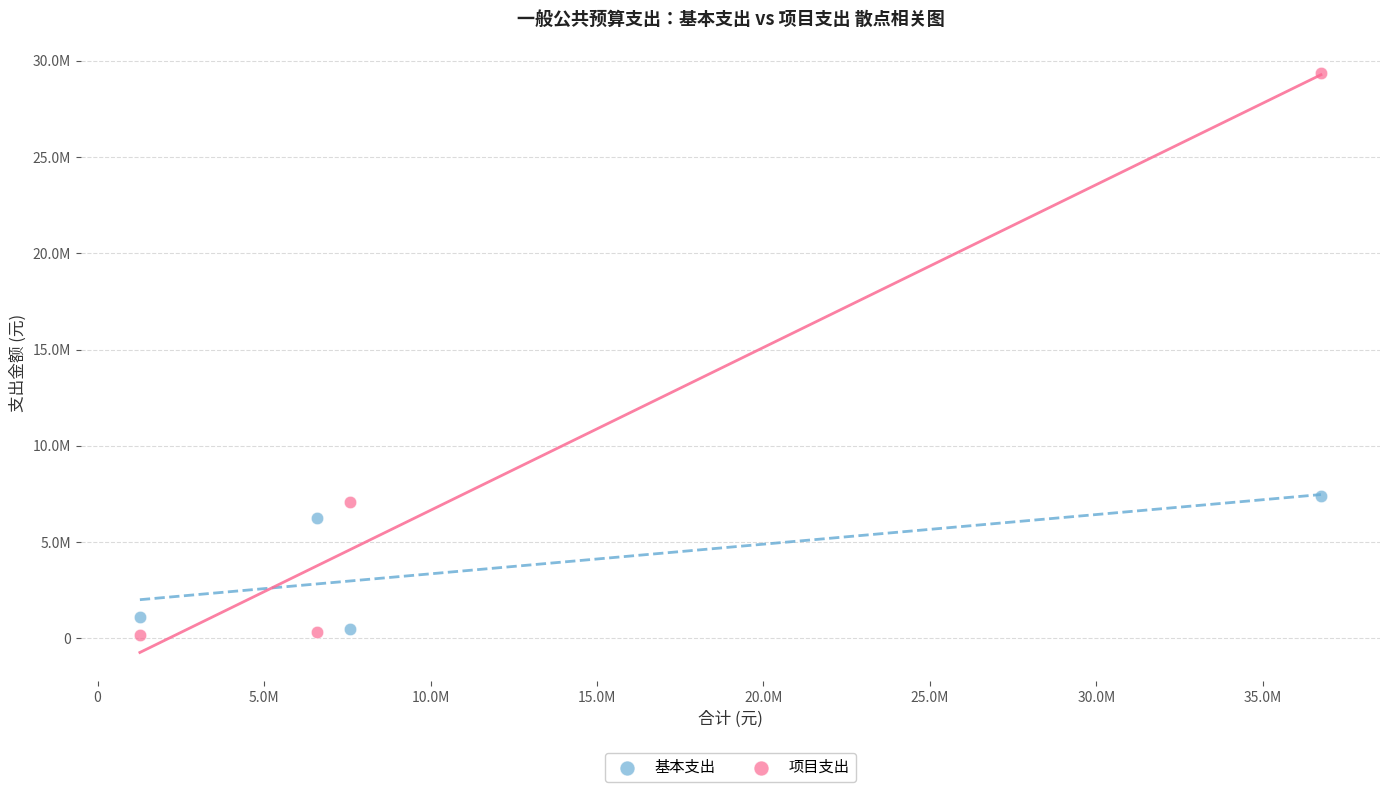

What are all the series names shown in the legend?

基本支出, 项目支出